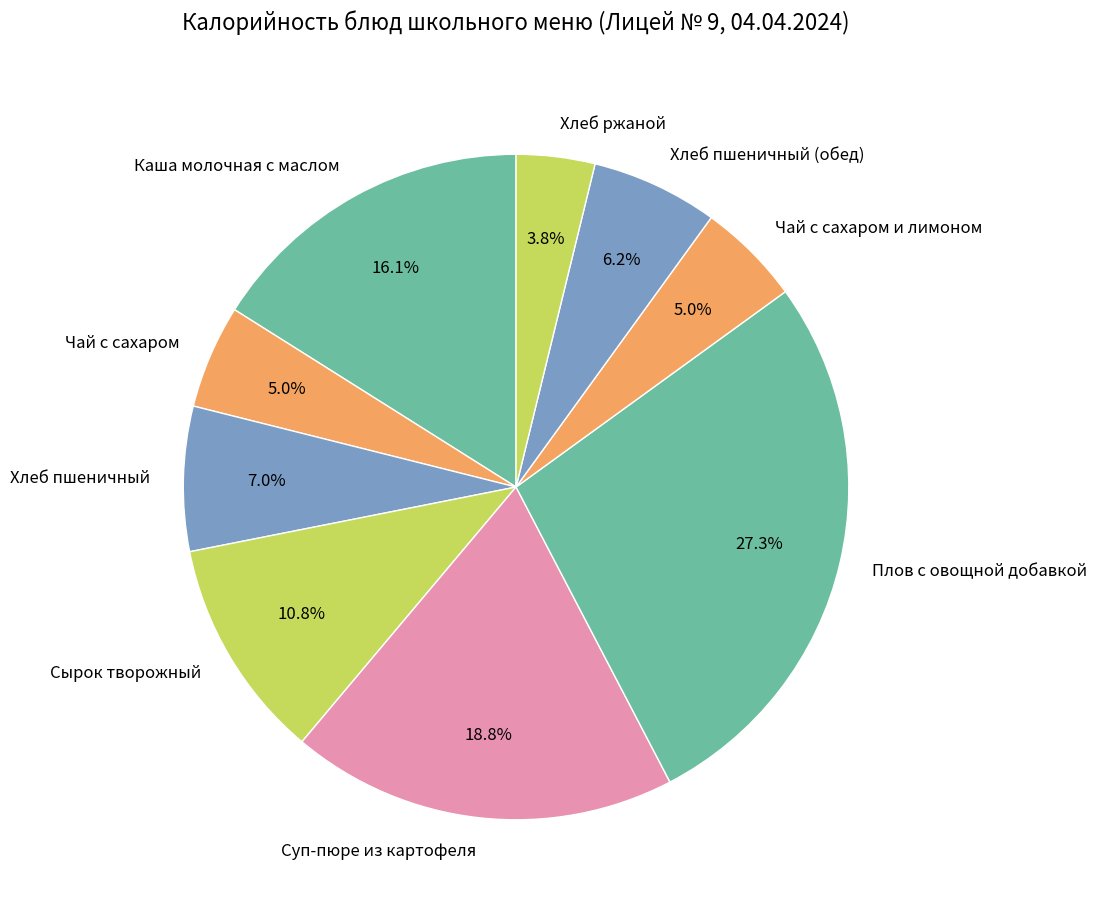

Is Хлеб пшеничный (обед) the majority of the pie?

No